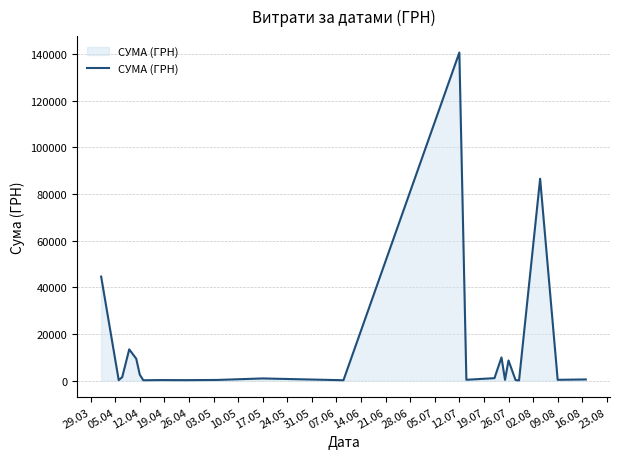

What is the maximum value shown in the chart?

140706.2